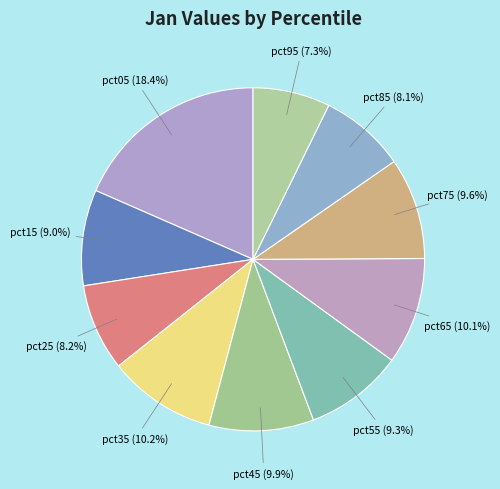

Does pct25 account for over 50% of the chart?

No